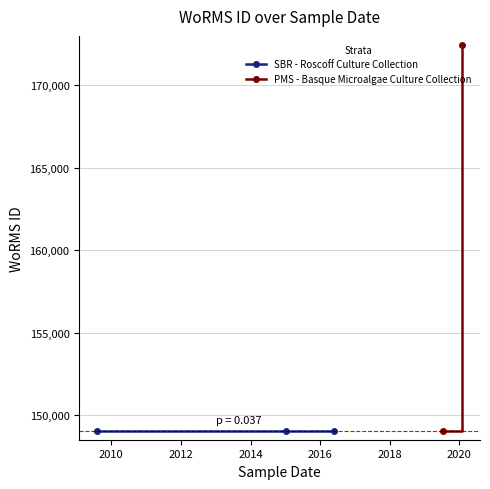

Is it true that the value at 2015-01-13 is 149028?

True